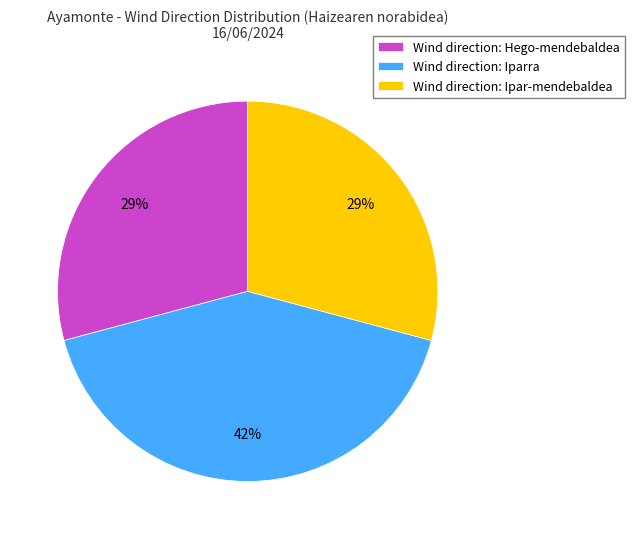

The Wind direction: Hego-mendebaldea slice represents 29% of the pie. True or false?

True